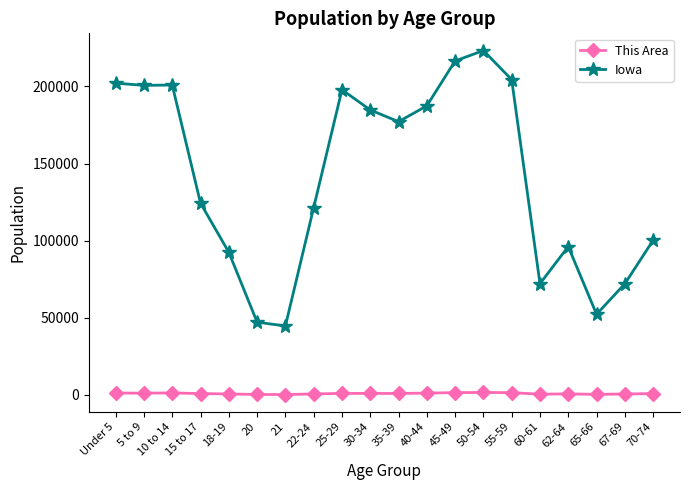

What is the label of the 2nd point from the right?

67-69